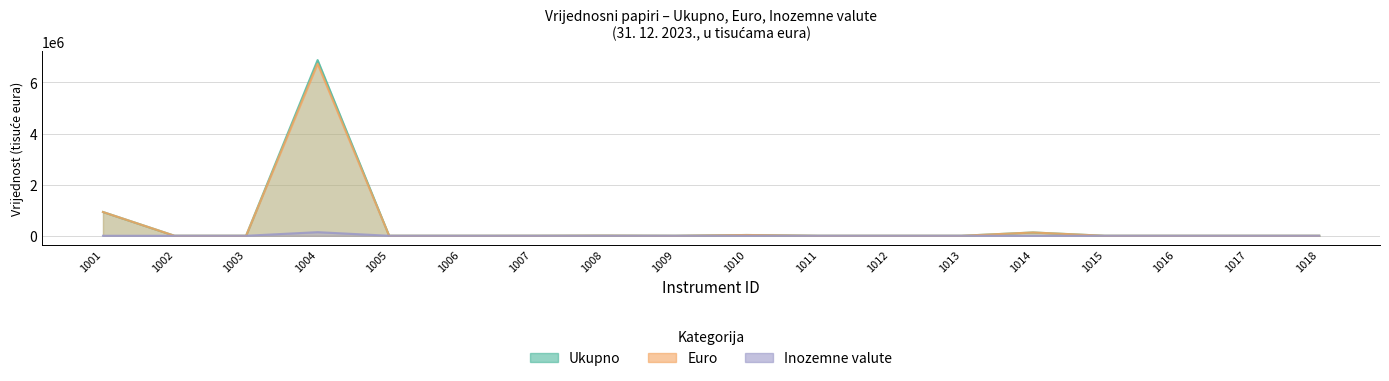

True or false: Euro and Ukupno intersect in this chart.

False